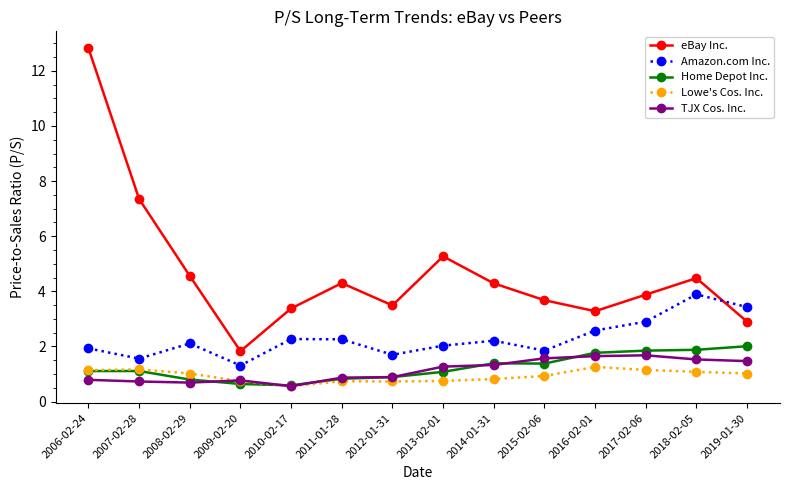

True or false: Amazon.com Inc. has a value of 3.9 at 2018-02-05.

True